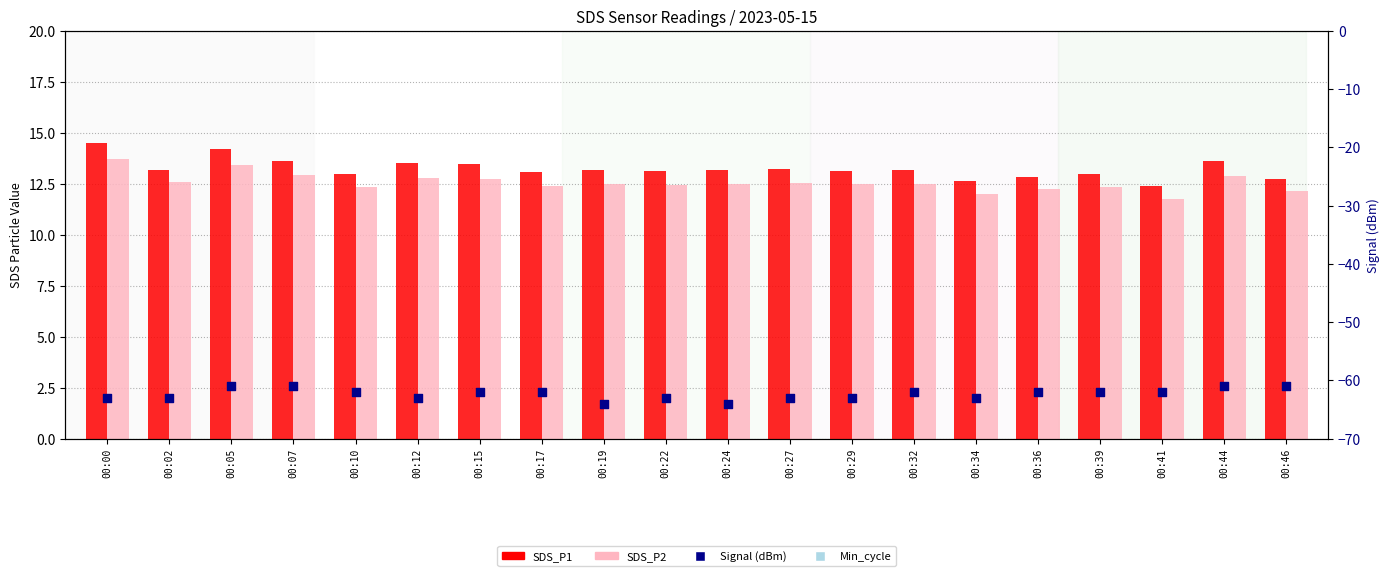

At which category is the sum across all series the highest?

00:05